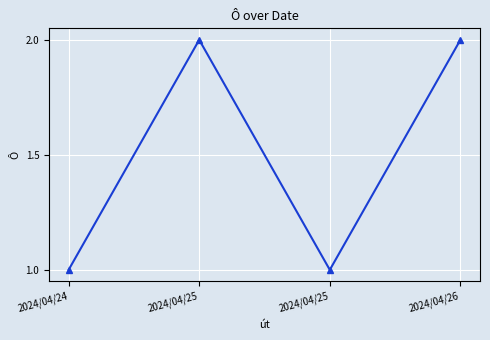

How many distinct data groups are displayed?

1